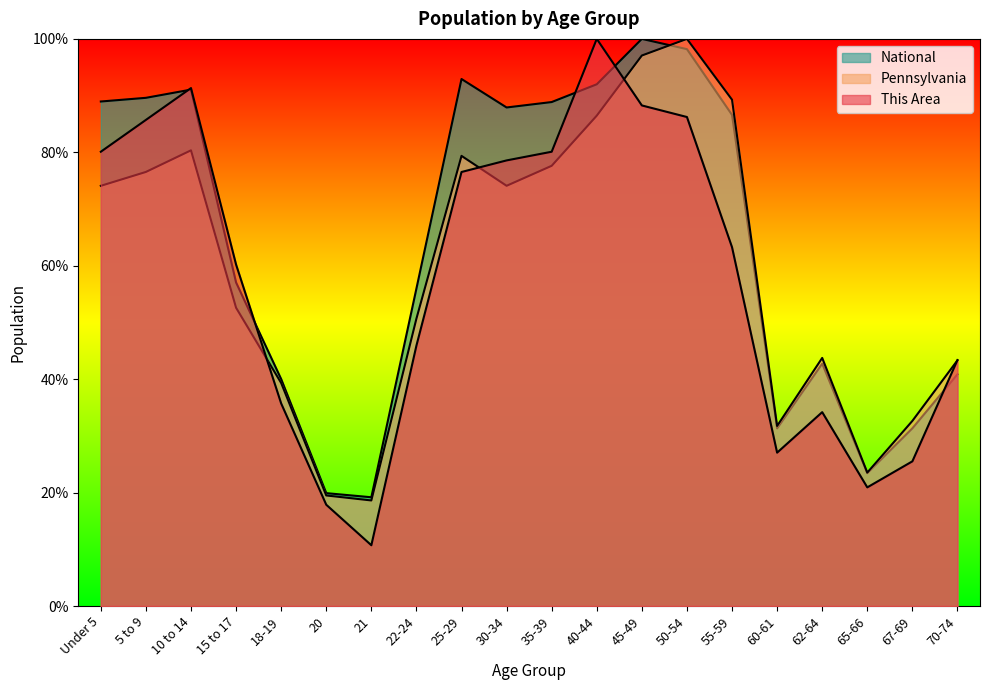

What position from the left is 5 to 9?

2